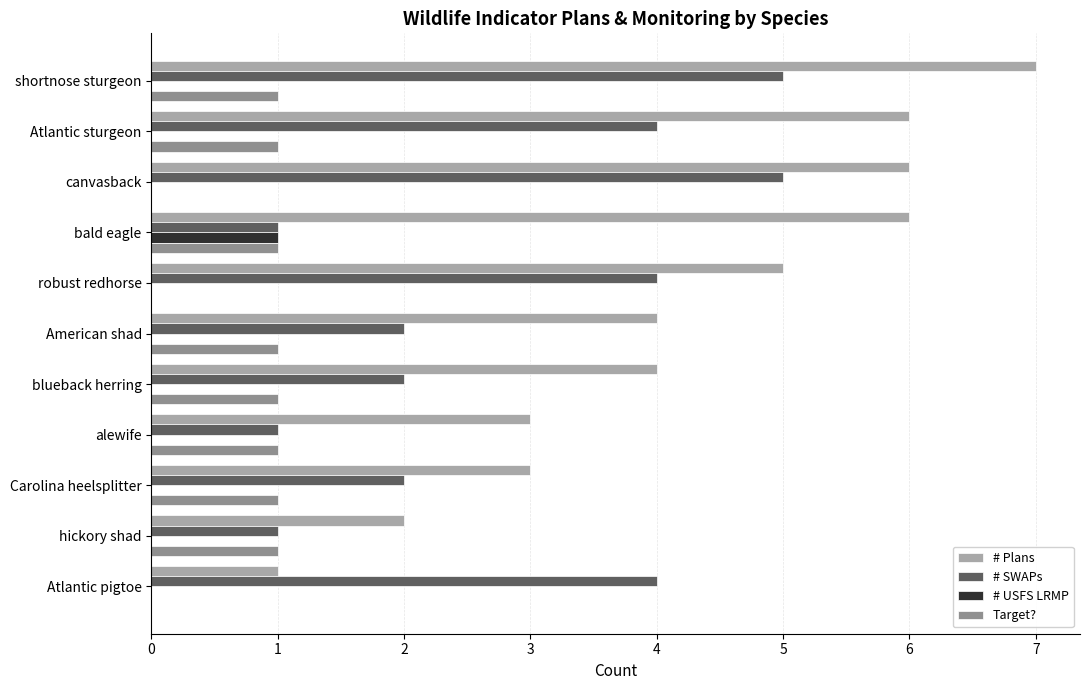

Which series has the largest total across all categories?

# Plans